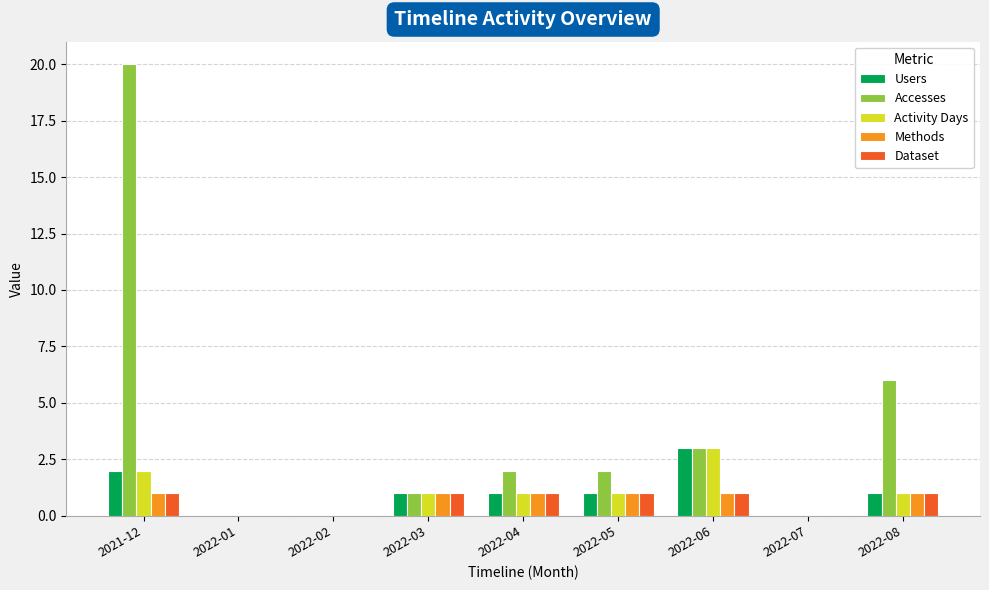

How many Dataset values are between 0 and 1?

9